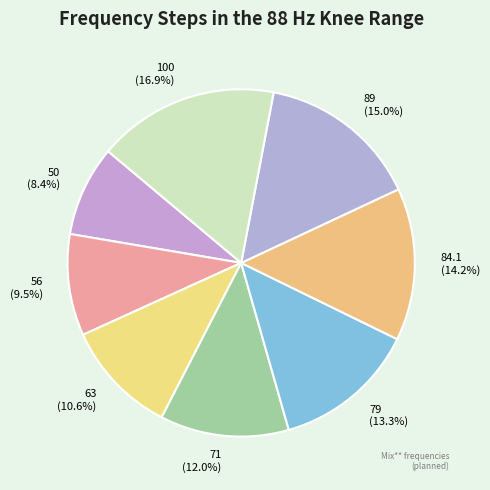

Combined, what portion of the pie is 79 and 56?

22.8%